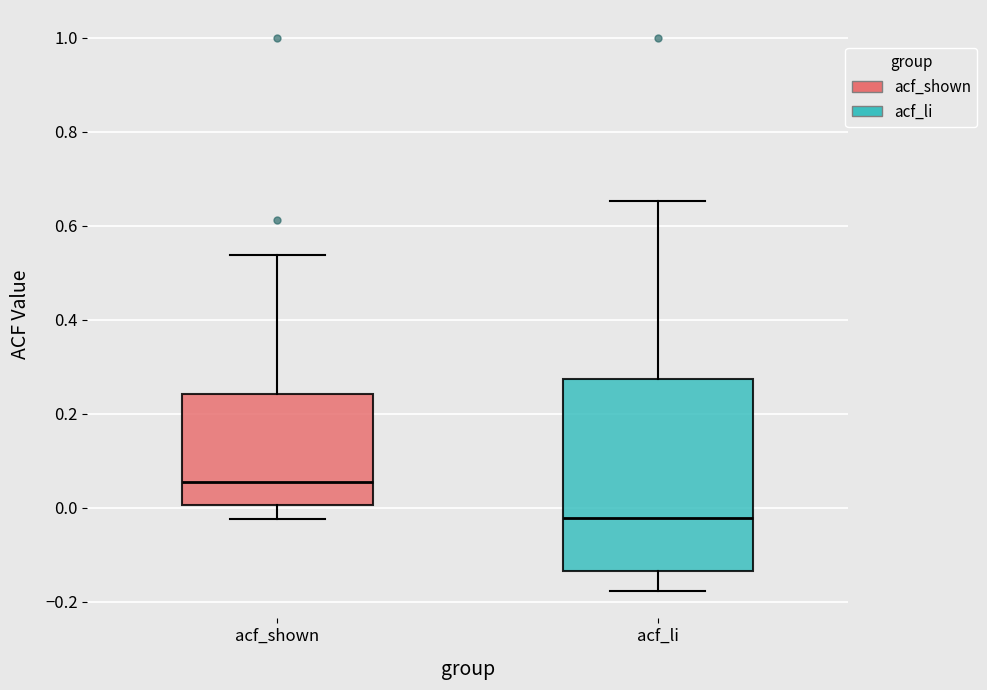

Reading left to right, transcribe this box plot: for each box, give where its median line is, the range the box spans, and where its two whiskers end, as read against the y-axis. The values are not printed on the chart, so give them approximately, as read against the axis.

acf_shown: median 0.06, box 0.00 to 0.24, whiskers -0.02 to 0.54
acf_li: median -0.02, box -0.14 to 0.28, whiskers -0.18 to 0.66